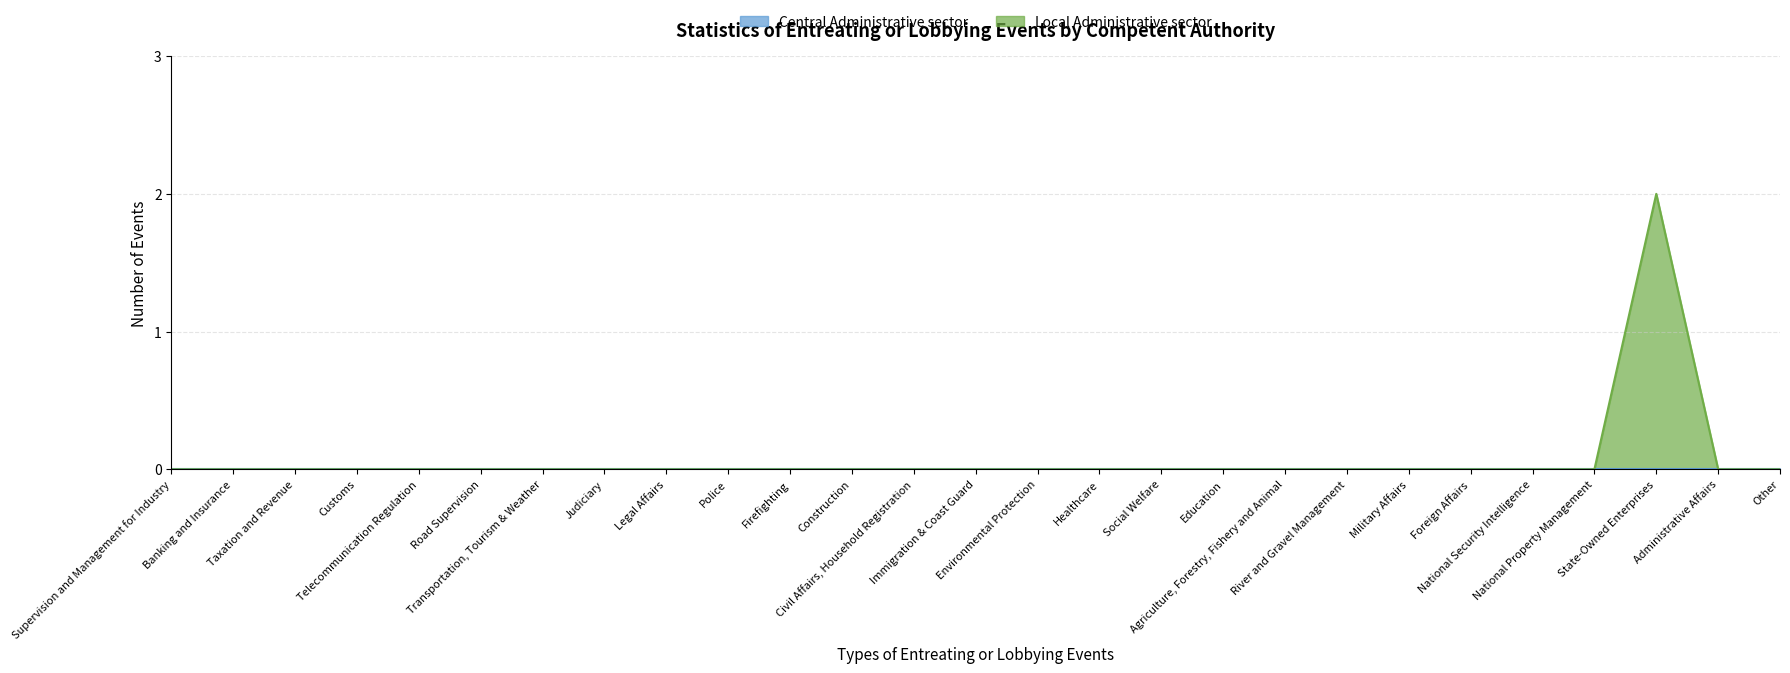

How many distinct data groups are displayed?

2